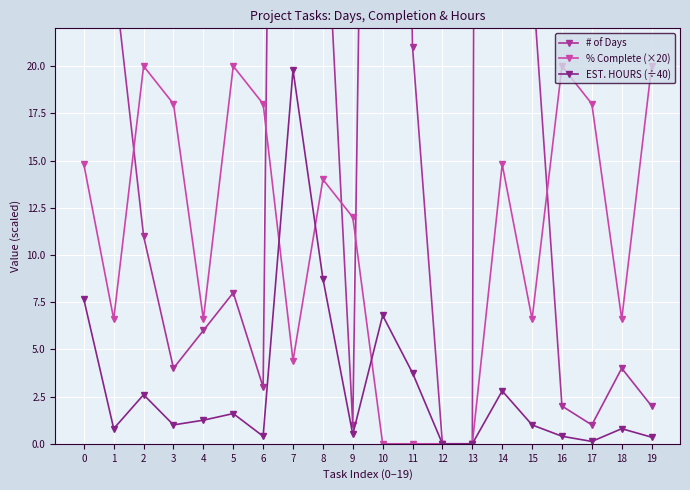

What are all the series names shown in the legend?

# of Days, % Complete (×20), EST. HOURS (÷40)